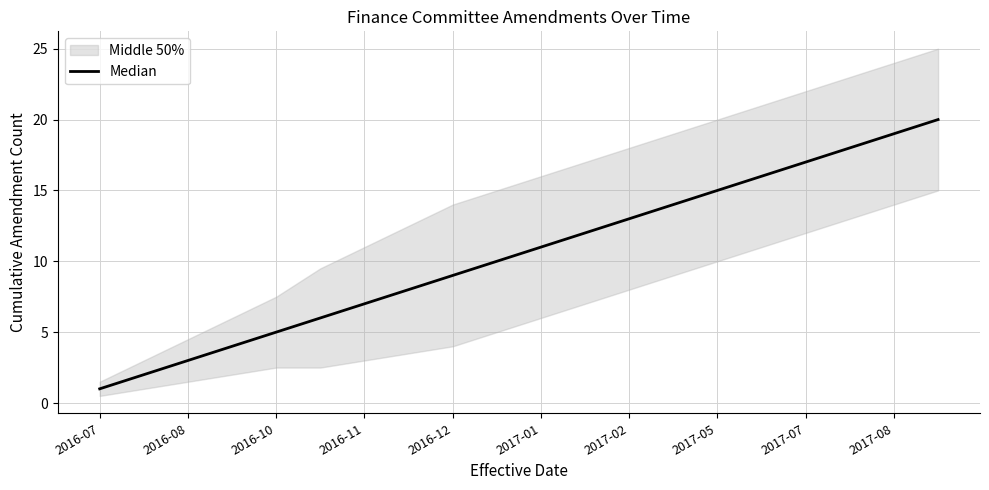

Reading right to left, extract all data points from this chart.

20	19	18	17	16	15	14	13	12	11	10	9	8	7	6	5	4	3	2	1